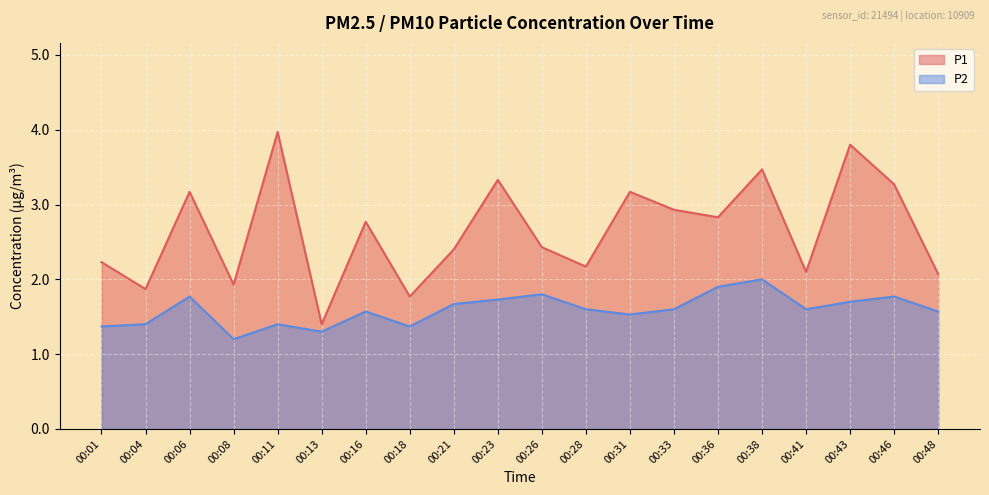

What value does the P2 series have at 00:28?

1.6